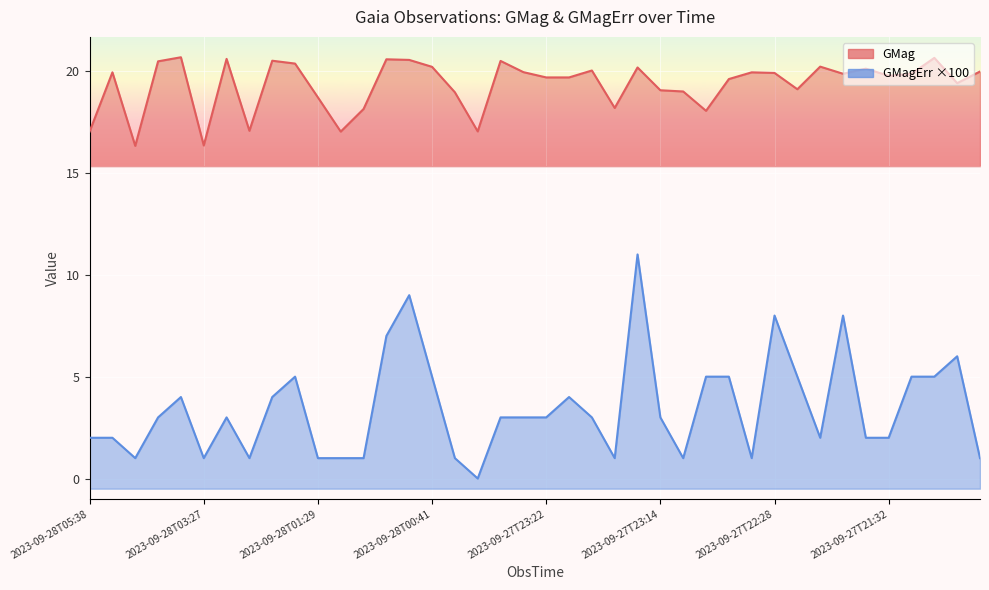

Which series changed the most between 2023-09-28T00:41 and 2023-09-27T21:11?

GMagErr